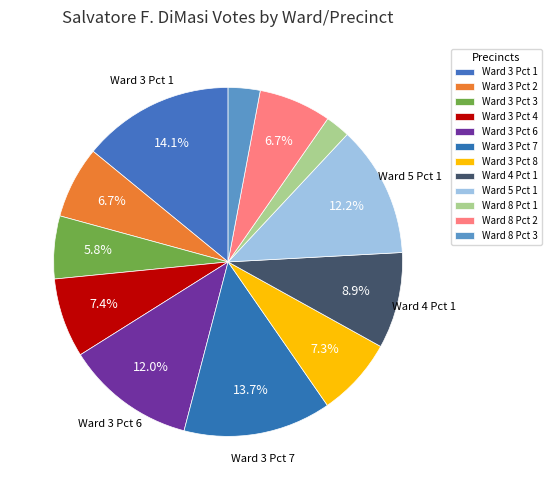

Count the number of slices in the pie.

12